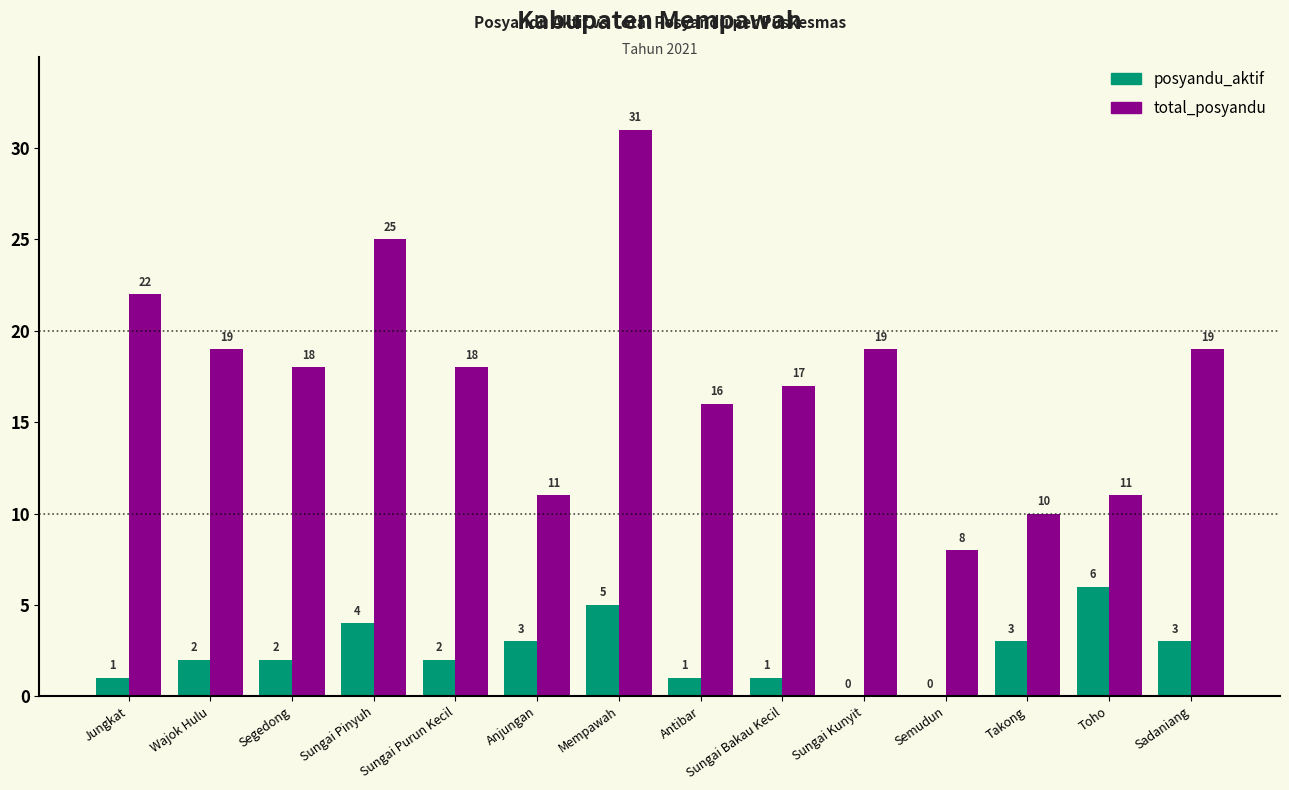

The total_posyandu series shows 5 at Sungai Kunyit. True or false?

False